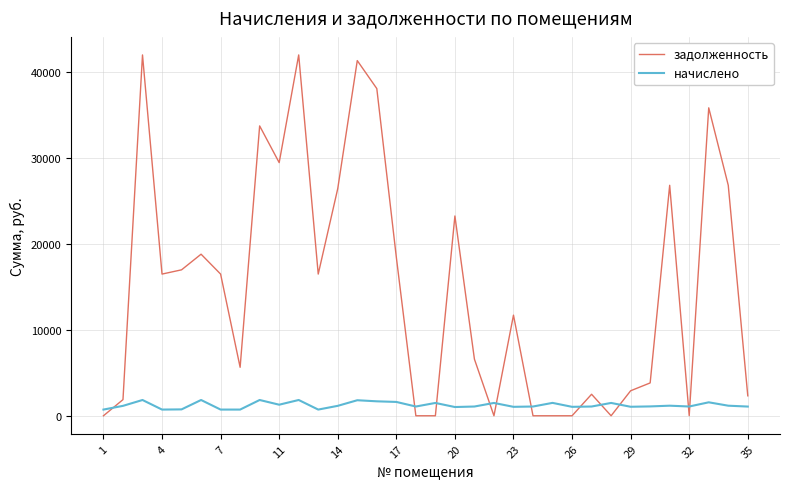

List the series in order of their peak value, highest first.

задолженность, начислено